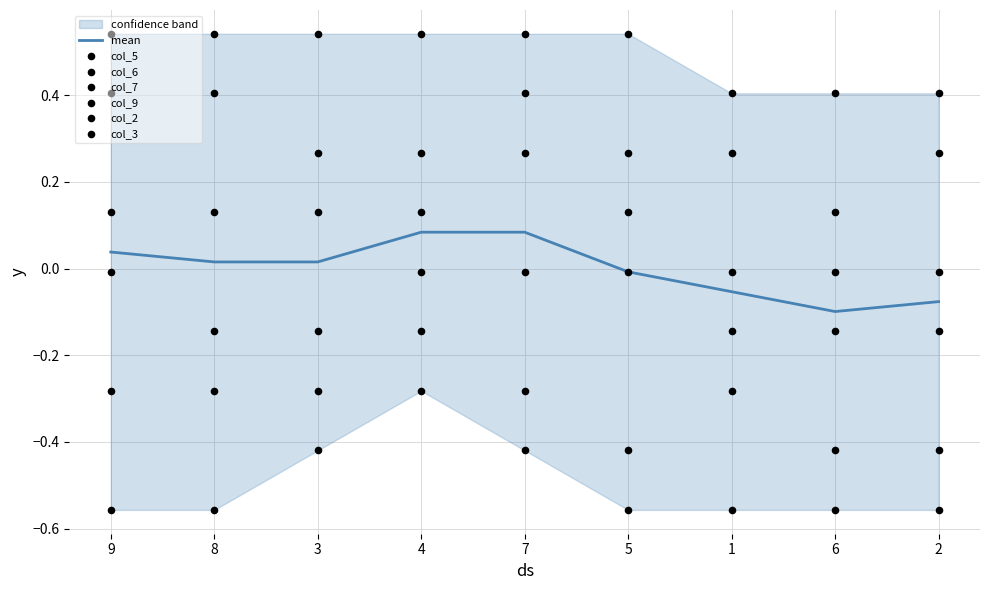

Which series contains the highest Y value?

col_5